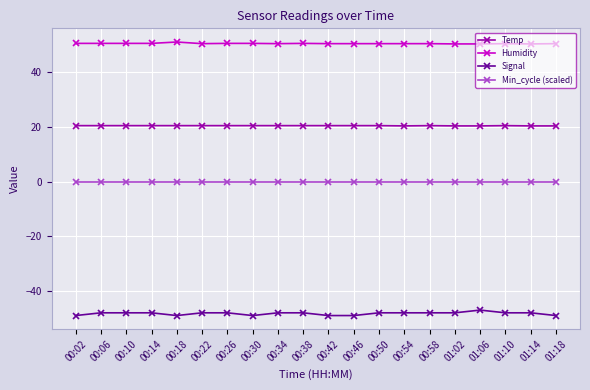

Which series has the largest total across all categories?

Humidity